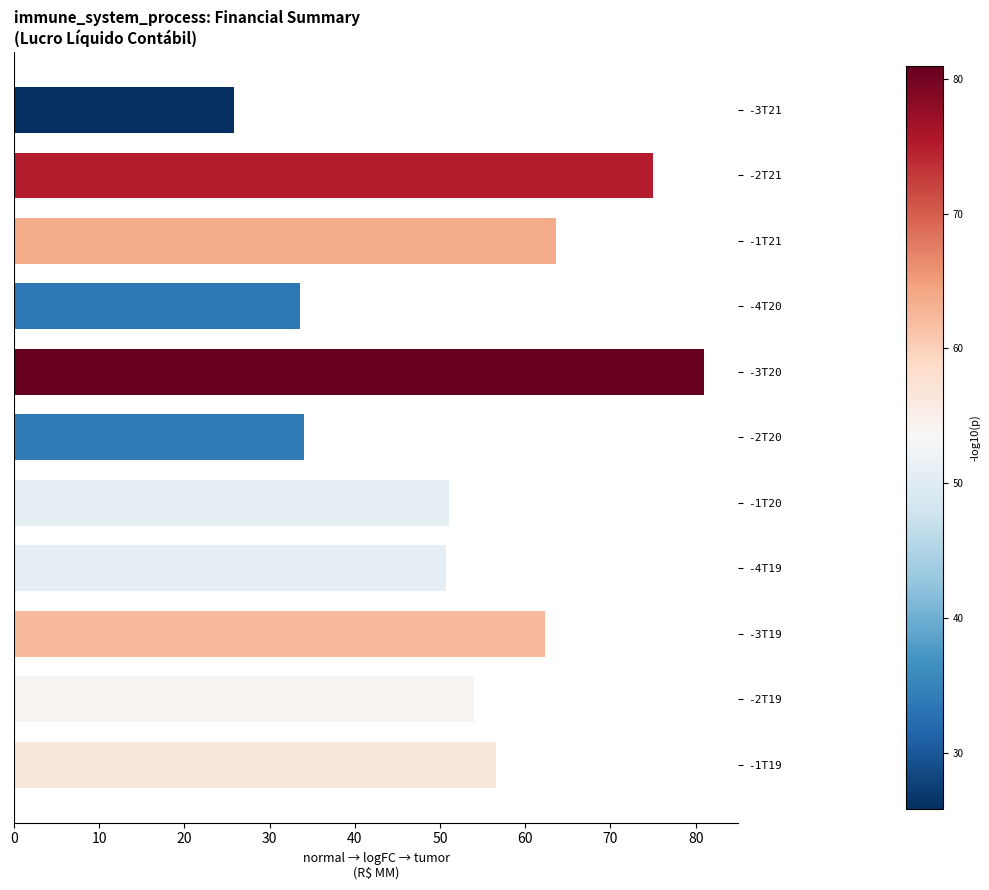

Are the bars horizontal?

Yes